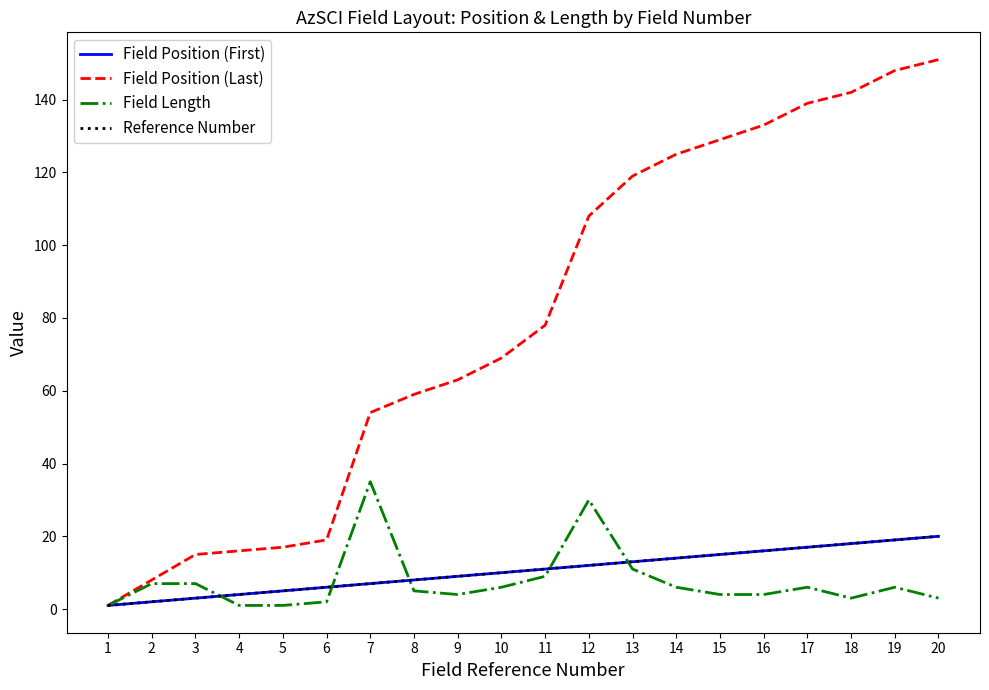

At which category does Field Length reach its first local valley?

9